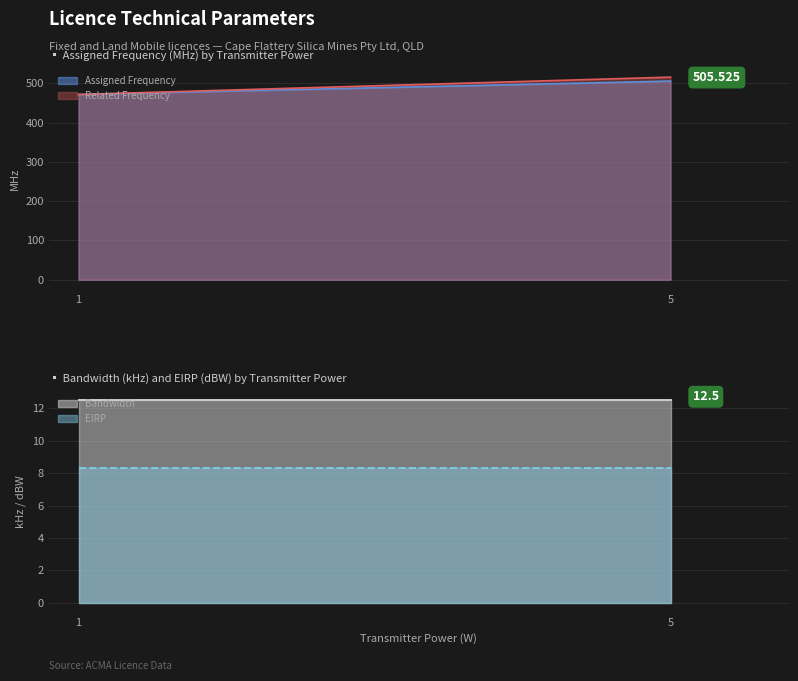

At 1, list the series in order from largest to smallest.

Assigned Frequency, Related Frequency, Bandwidth, EIRP